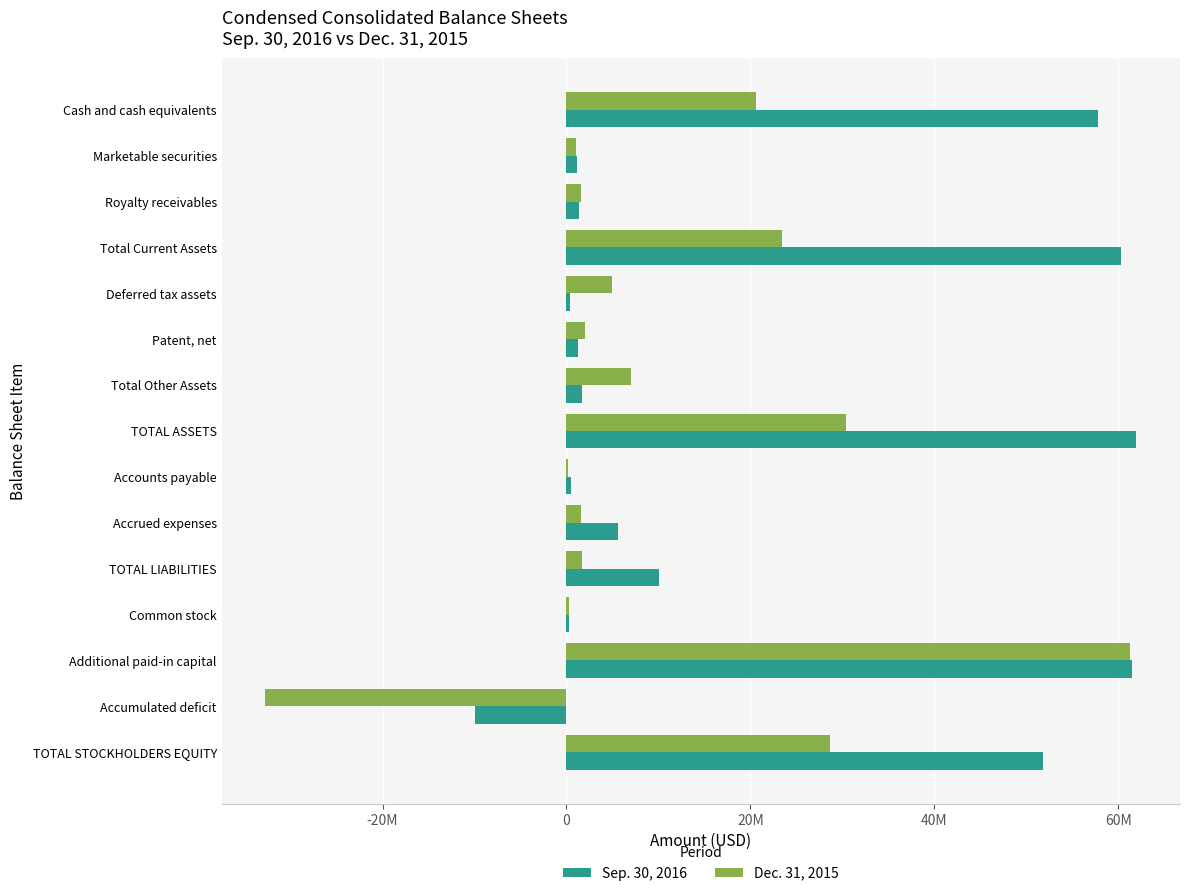

What are all the series names shown in the legend?

Sep. 30, 2016, Dec. 31, 2015